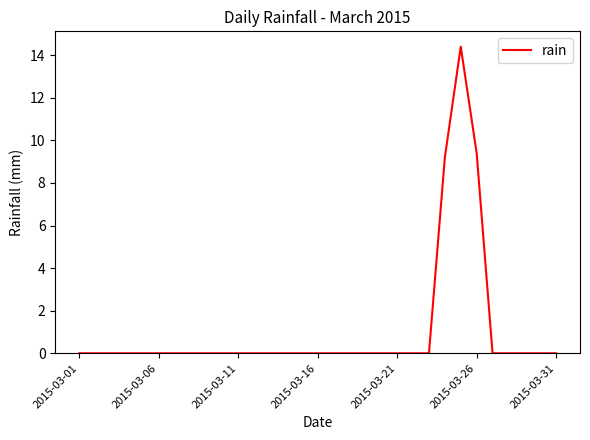

What is the greatest value displayed?

14.4